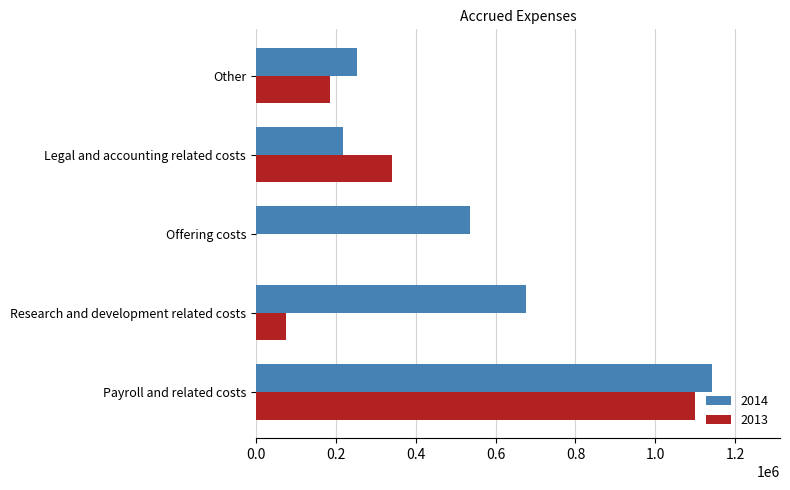

The 2014 series shows 535355 at Offering costs. True or false?

True